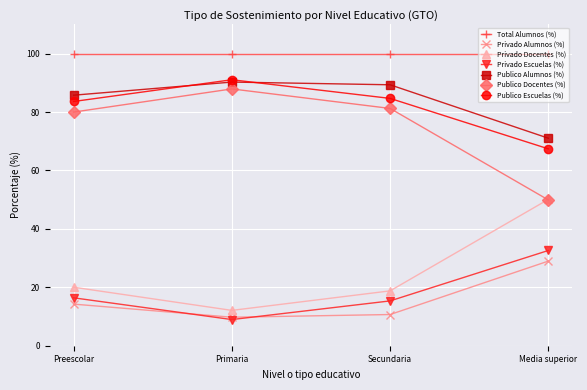

True or false: Publico Alumnos (%) and Publico Docentes (%) intersect in this chart.

False